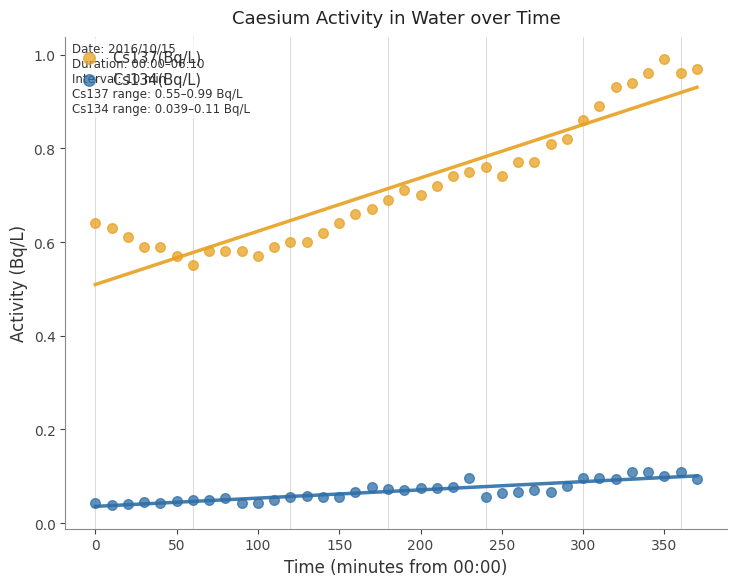

Which series contains the highest Y value?

Cs137(Bq/L)